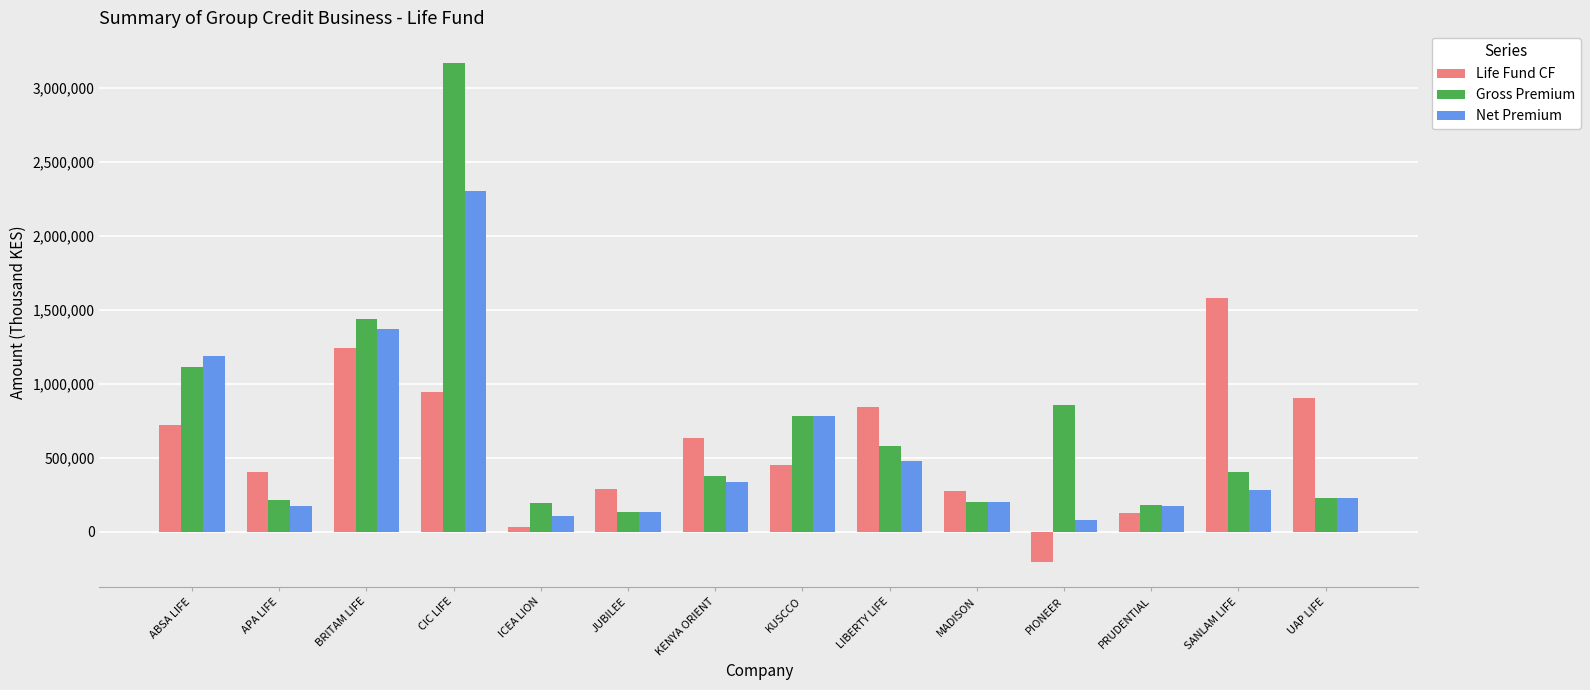

What is the greatest value displayed?

3169014